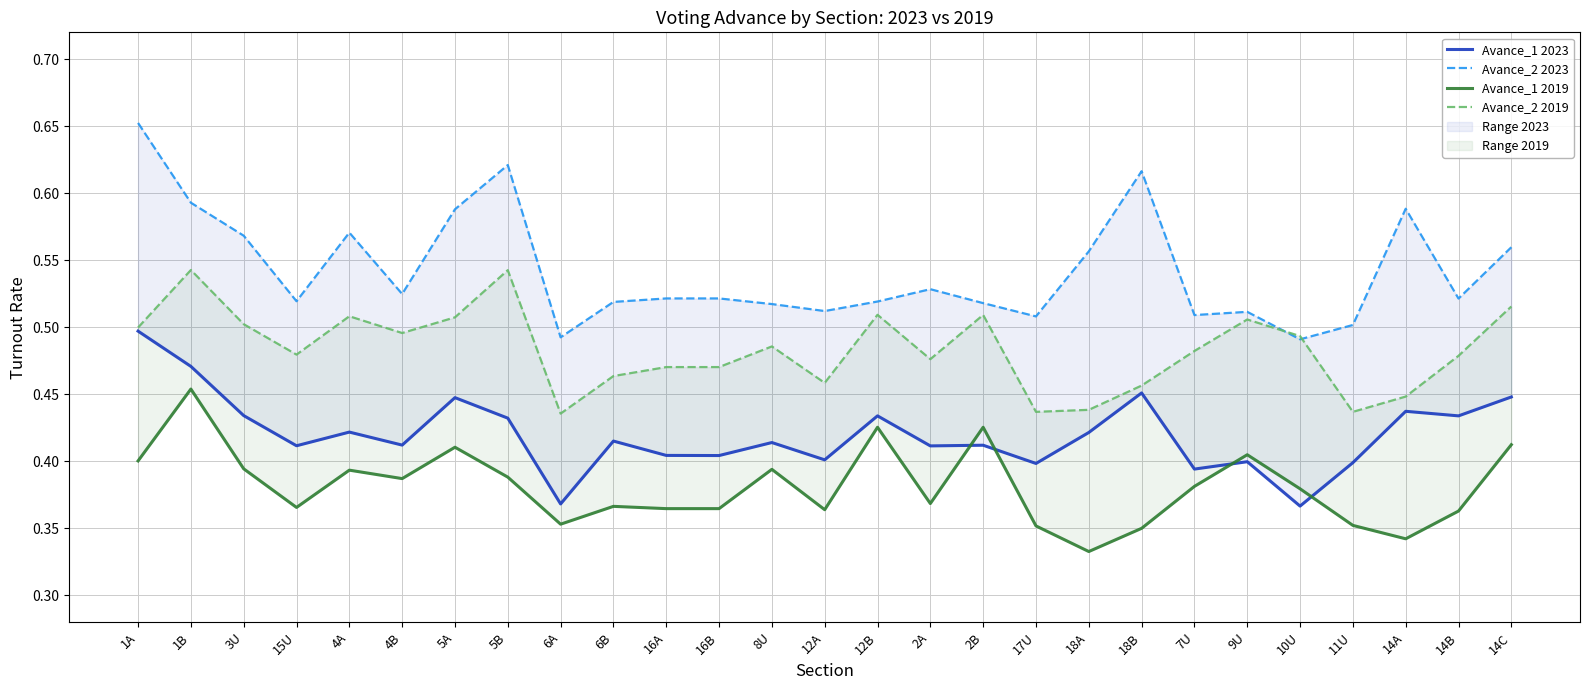

True or false: Avance_1 2023 and Avance_2 2019 cross at least once.

False